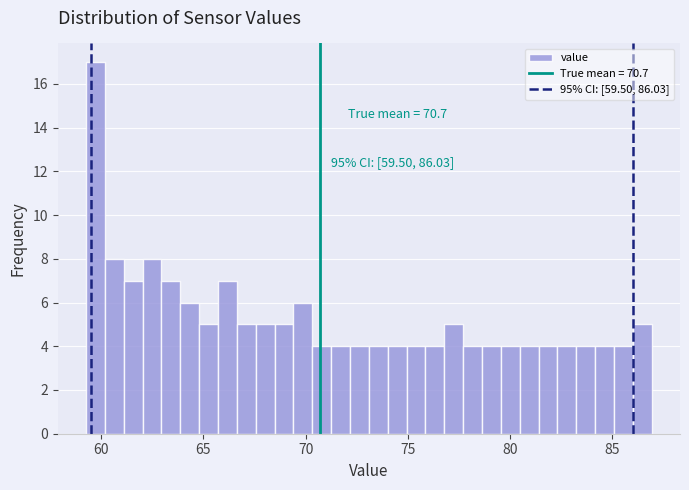

Around what value on the x-axis is the tallest bar? Give the approximate position of its centre, as read against the axis.

59.5